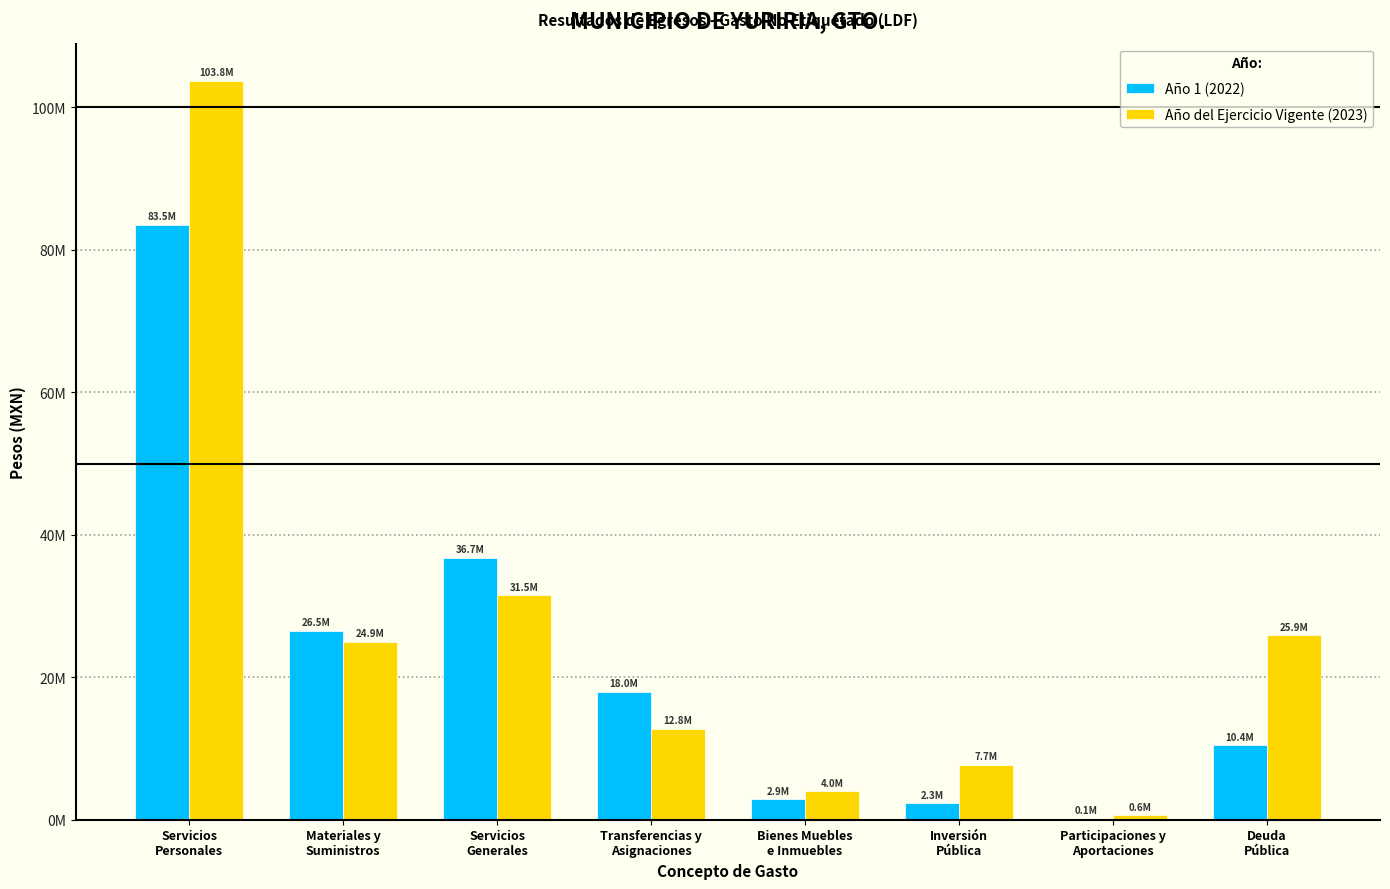

What is the difference between the Año del Ejercicio Vigente (2023) values at Deuda
Pública and Servicios
Personales?

77837109.4